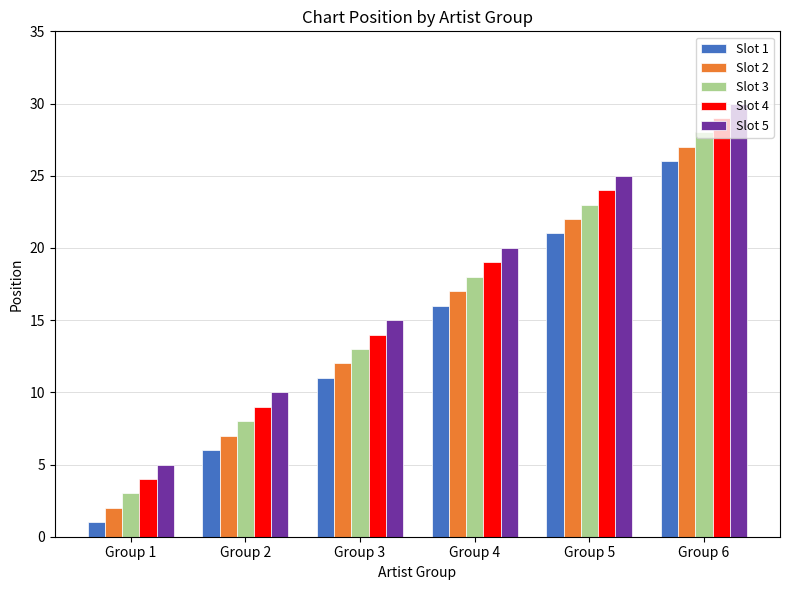

What is the difference between the highest and lowest values at Group 5?

4